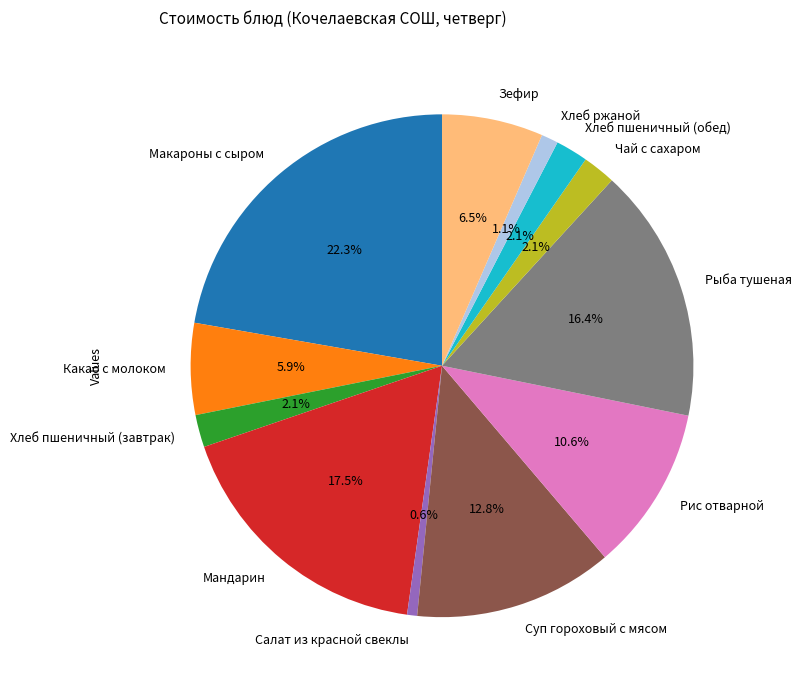

To the nearest percent, what percentage of the pie is Салат из красной свеклы?

1%